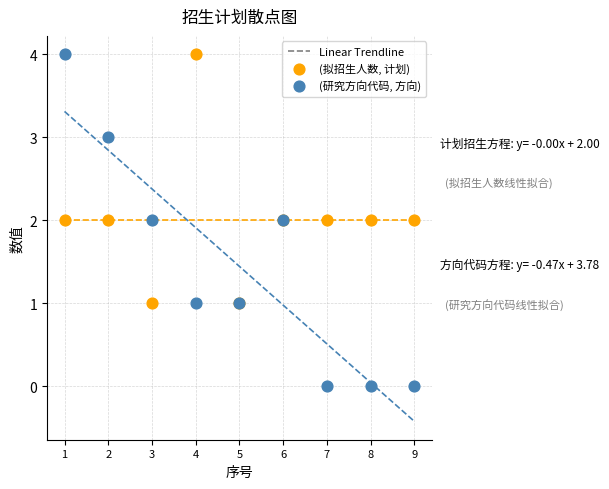

Which series reaches the minimum Y coordinate?

(研究方向代码, 方向)